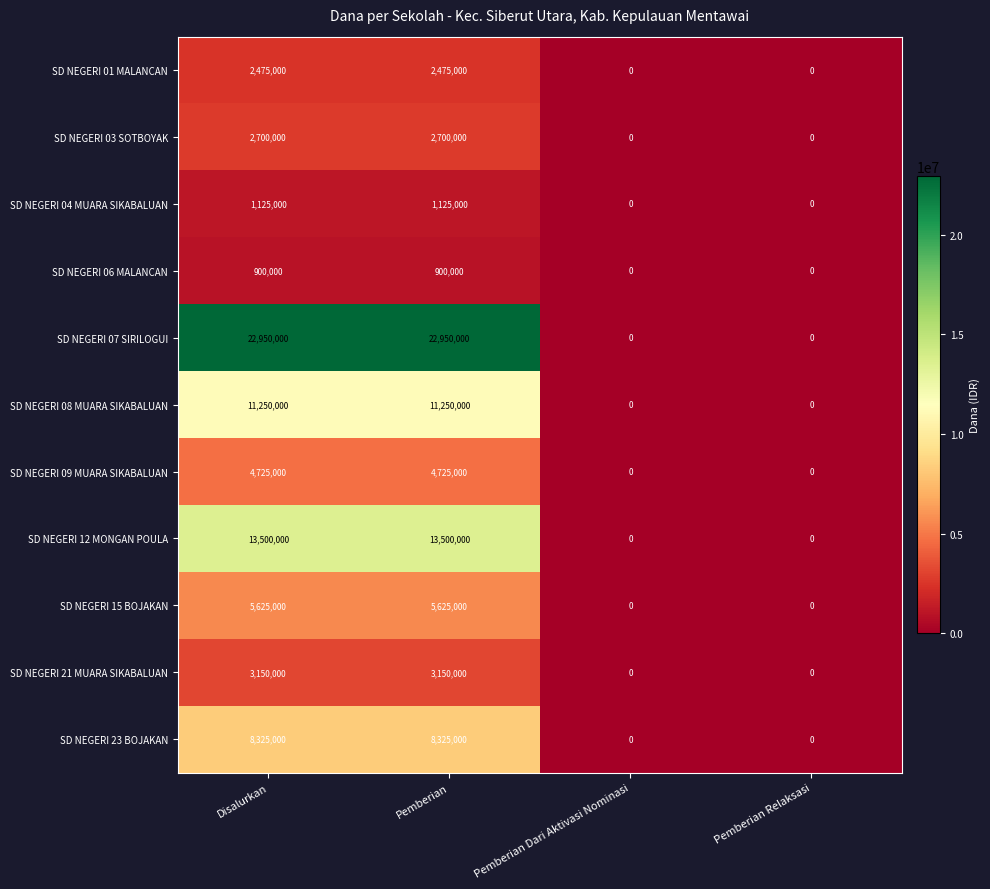

How many categories are shown in the chart?

4